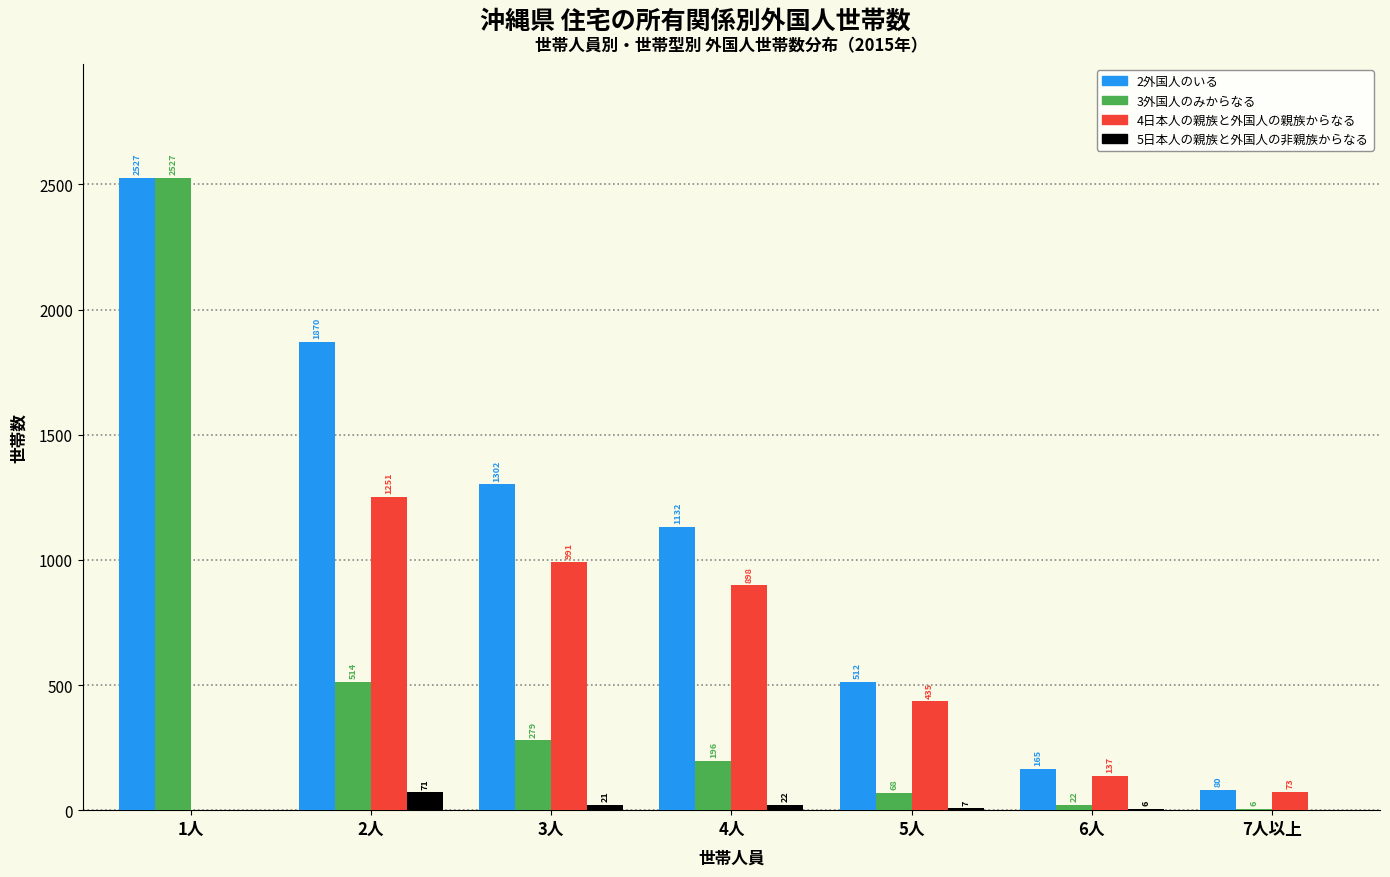

Reading left to right, extract all data points from this chart.

2外国人のいる: 1人=2527	2人=1870	3人=1302	4人=1132	5人=512	6人=165	7人以上=80
3外国人のみからなる: 1人=2527	2人=514	3人=279	4人=196	5人=68	6人=22	7人以上=6
4日本人の親族と外国人の親族からなる: 1人=0	2人=1251	3人=991	4人=898	5人=435	6人=137	7人以上=73
5日本人の親族と外国人の非親族からなる: 1人=0	2人=71	3人=21	4人=22	5人=7	6人=6	7人以上=0